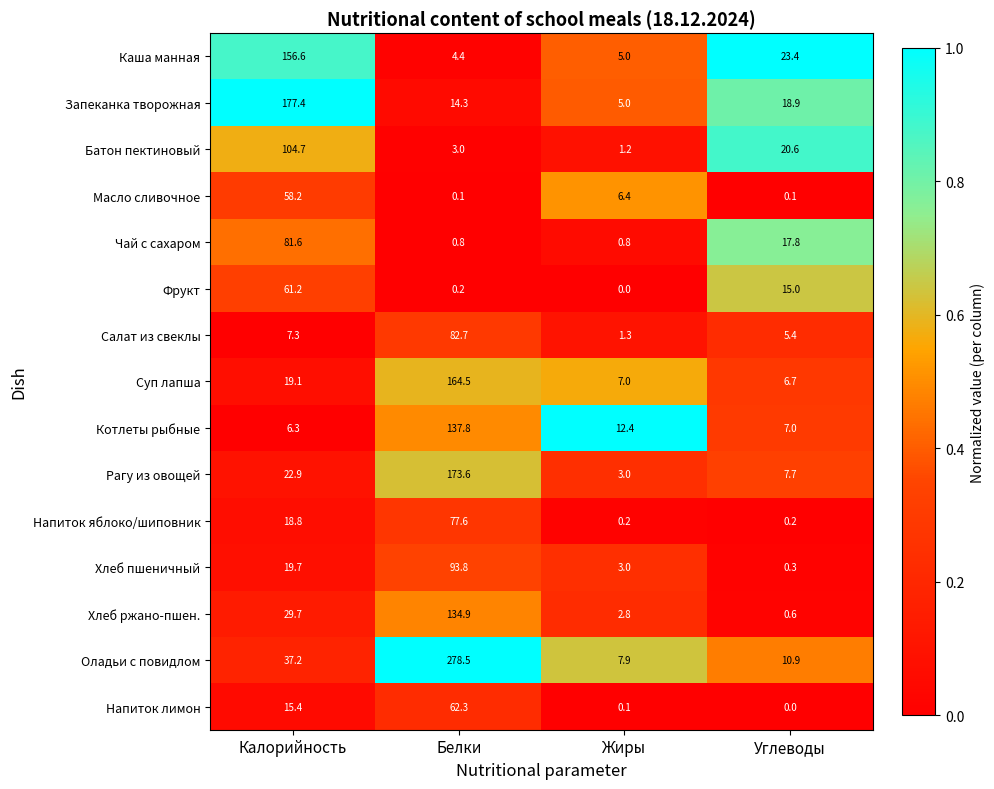

Where is Оладьи с повидлом nearest to the value 143?

Калорийность